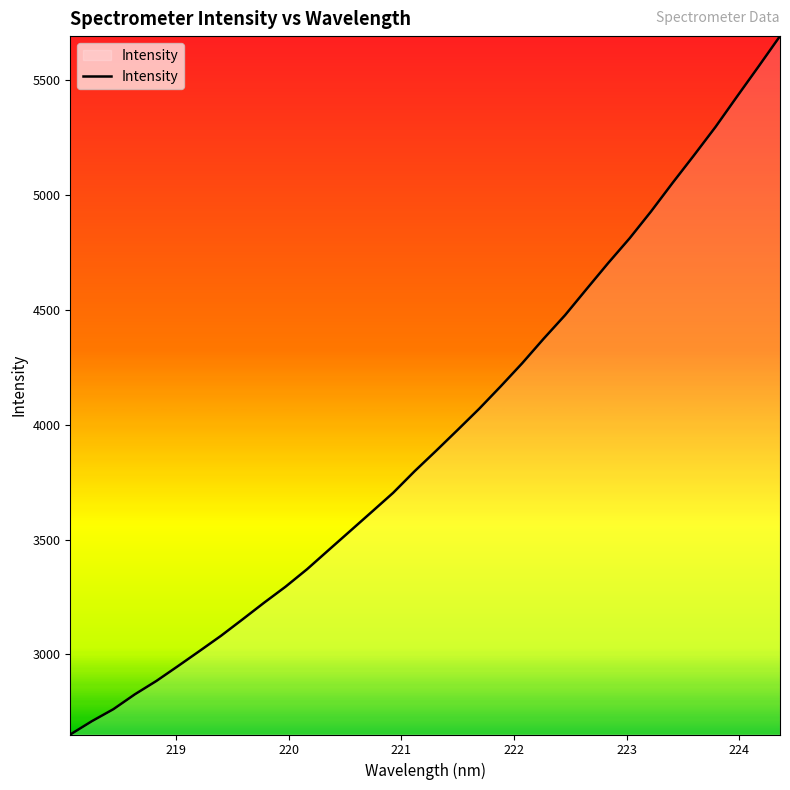

Count the number of values greater than 3886.

17